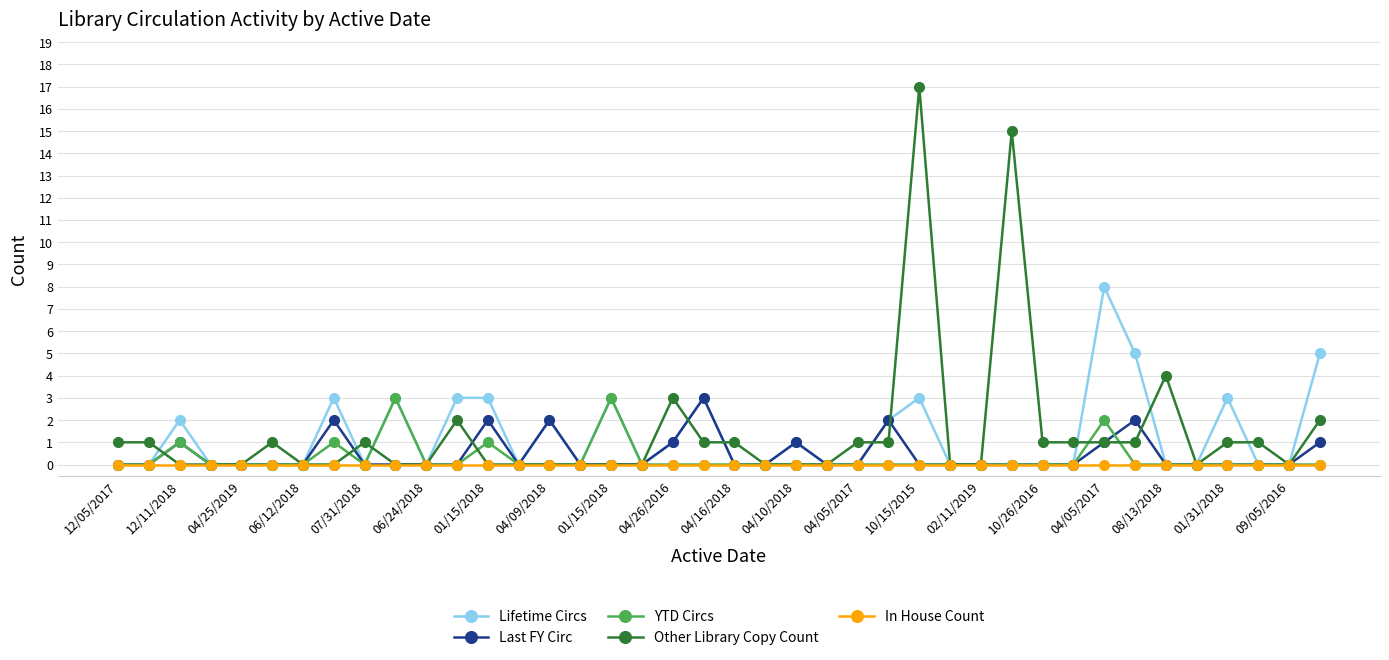

Which series has the largest range (max minus min)?

Other Library Copy Count